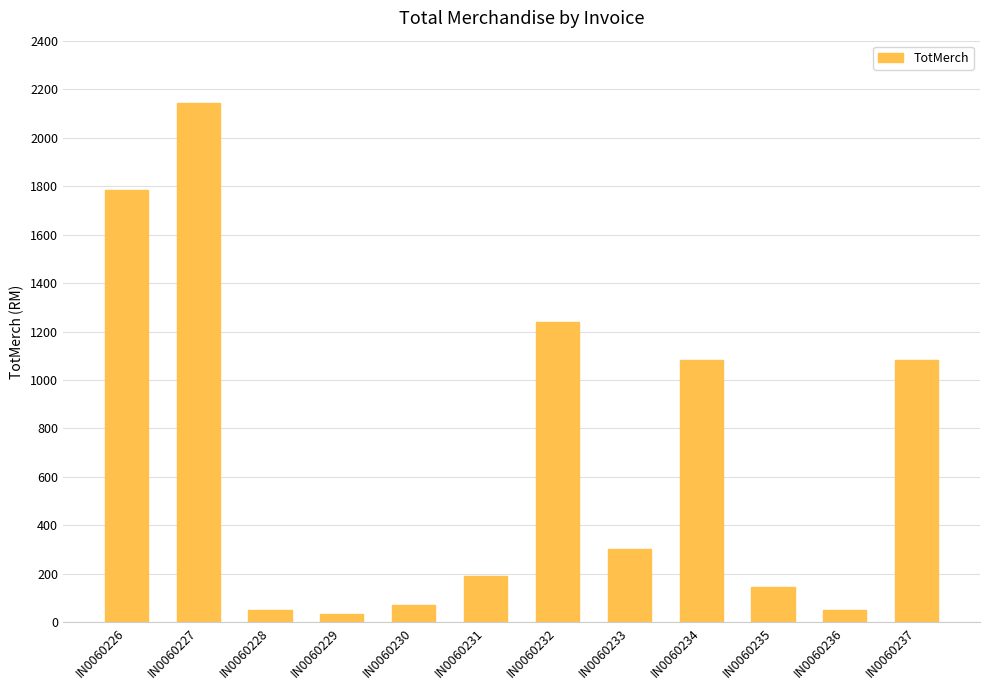

What is the sum of the values at IN0060231 and IN0060226?

1976.6